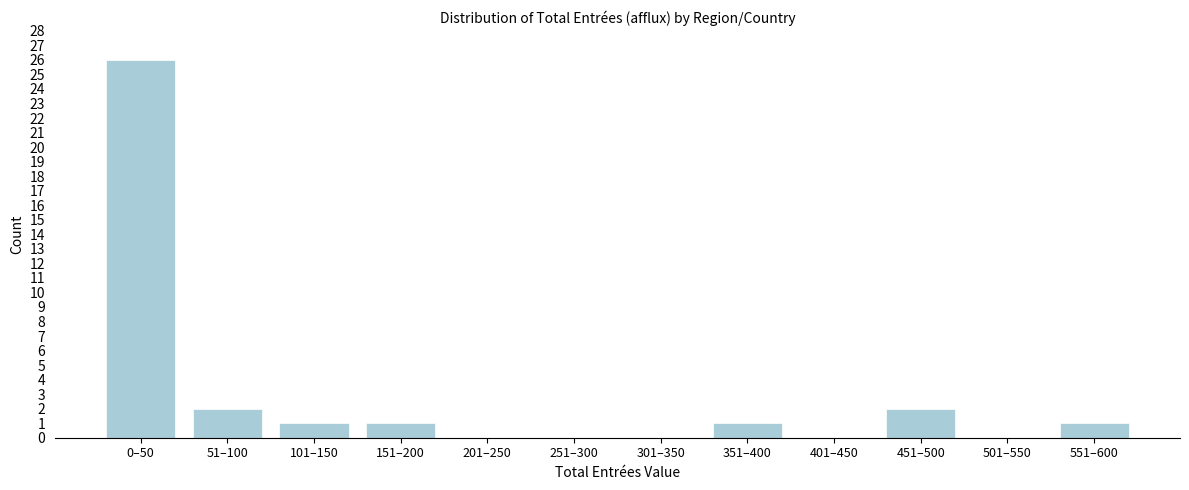

Reading right to left, list all the values displayed in this chart.

551–600=1	501–550=0	451–500=2	401–450=0	351–400=1	301–350=0	251–300=0	201–250=0	151–200=1	101–150=1	51–100=2	0–50=26